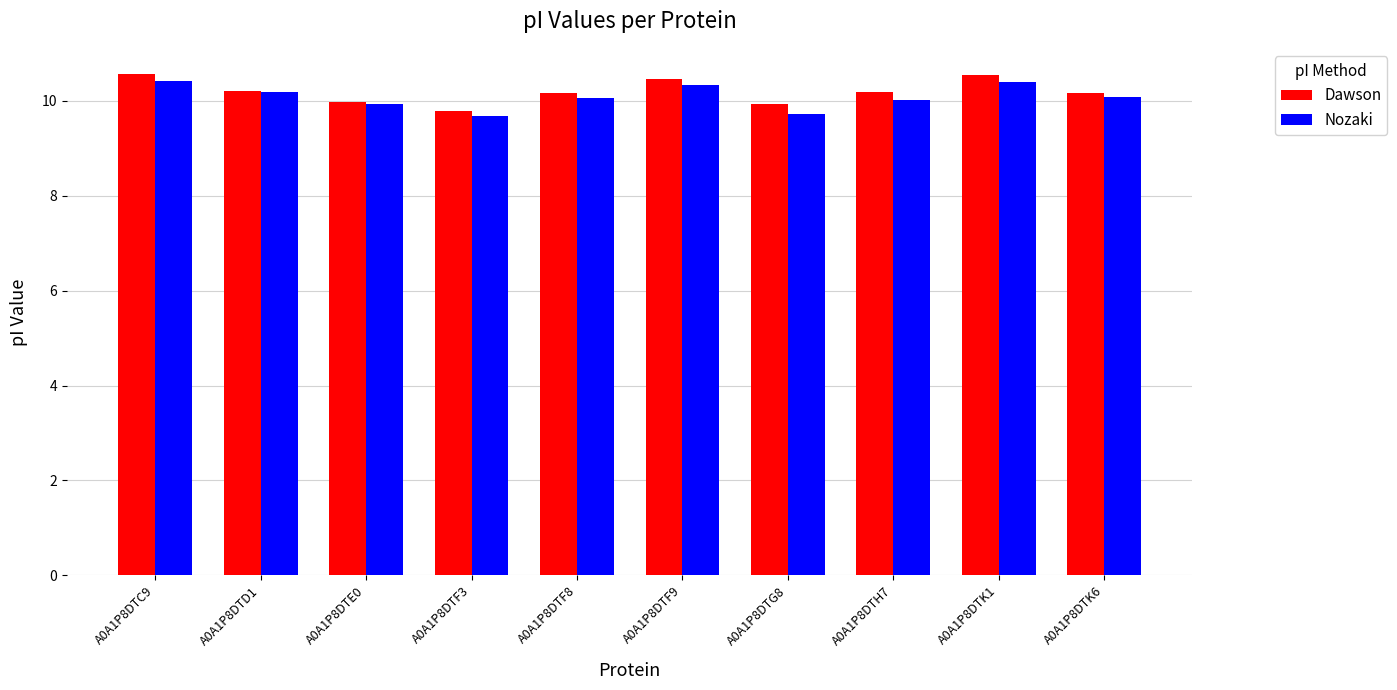

List the series in order of their peak value, lowest first.

Nozaki, Dawson